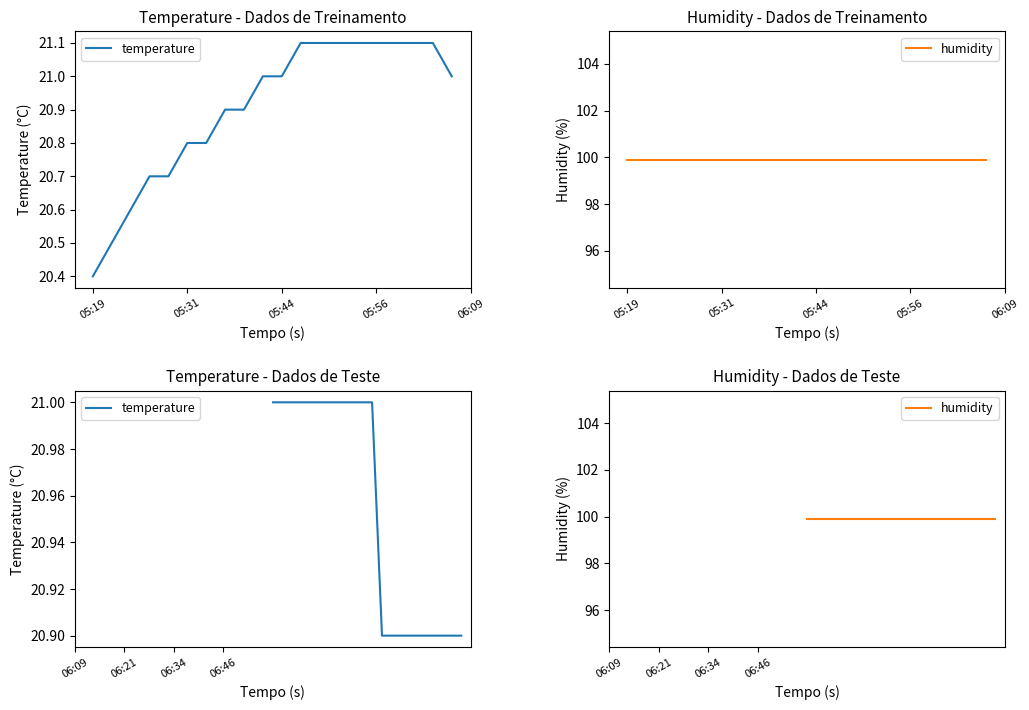

How many lines are shown in the chart?

2